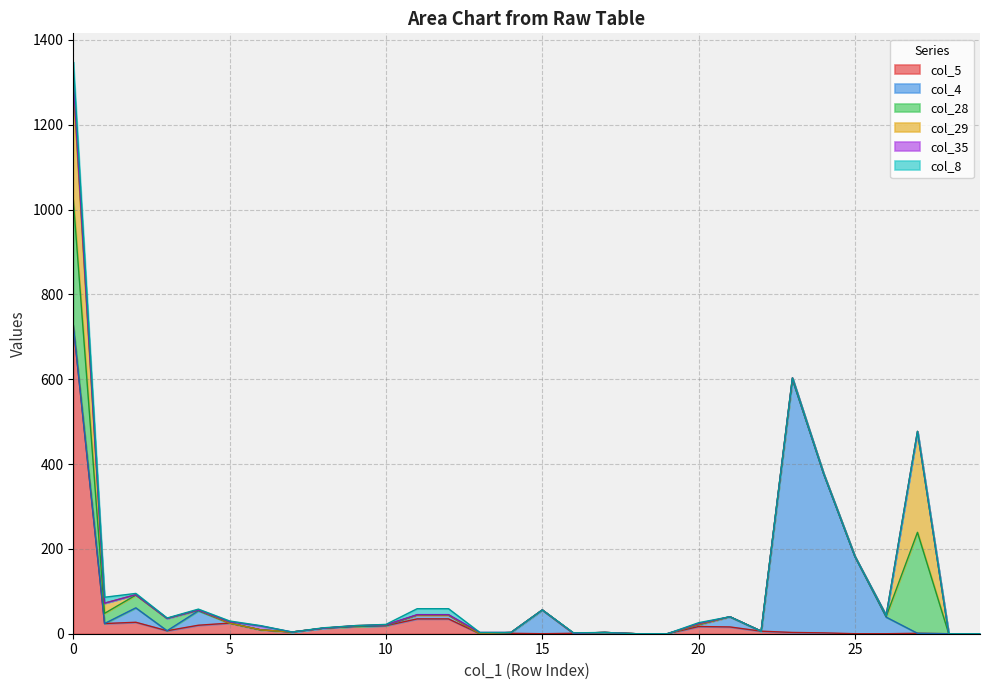

Rank the series by their maximum value, from lowest to highest.

col_35, col_8, col_29, col_28, col_4, col_5